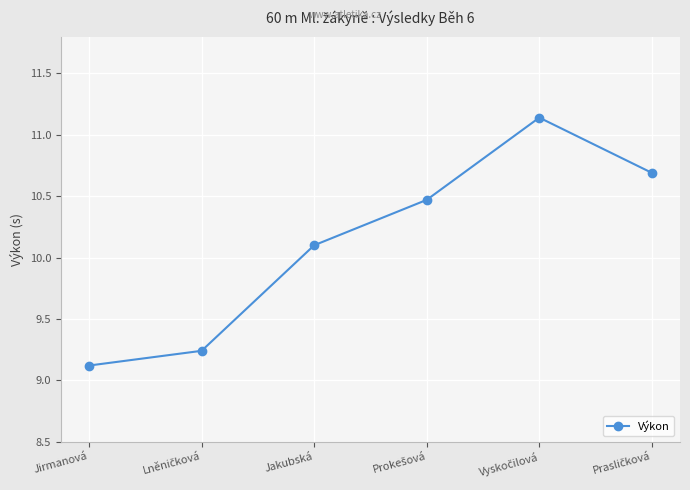

What is the average value?

10.1